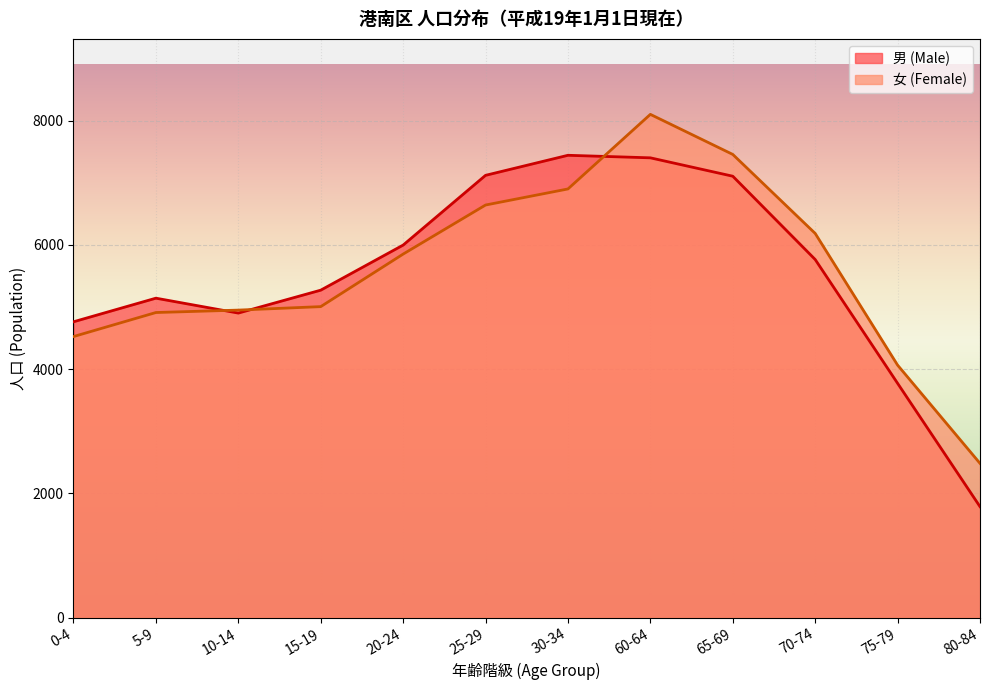

At which label is 男 (Male) closest to 4614?

0-4